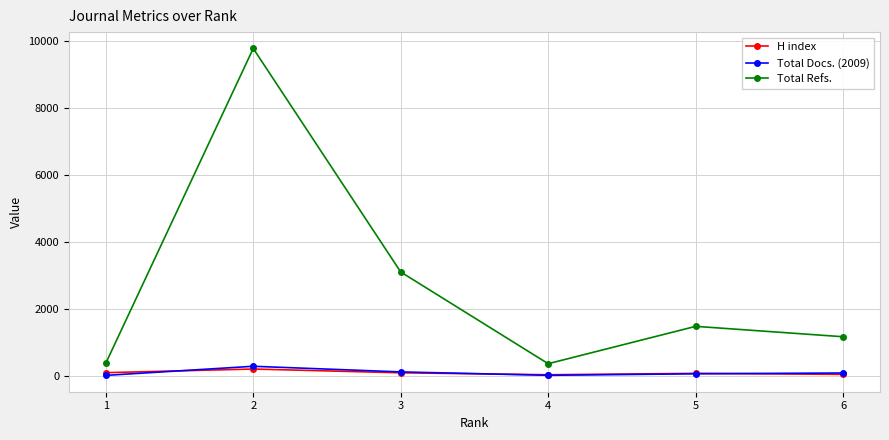

Which series has the largest total across all categories?

Total Refs.